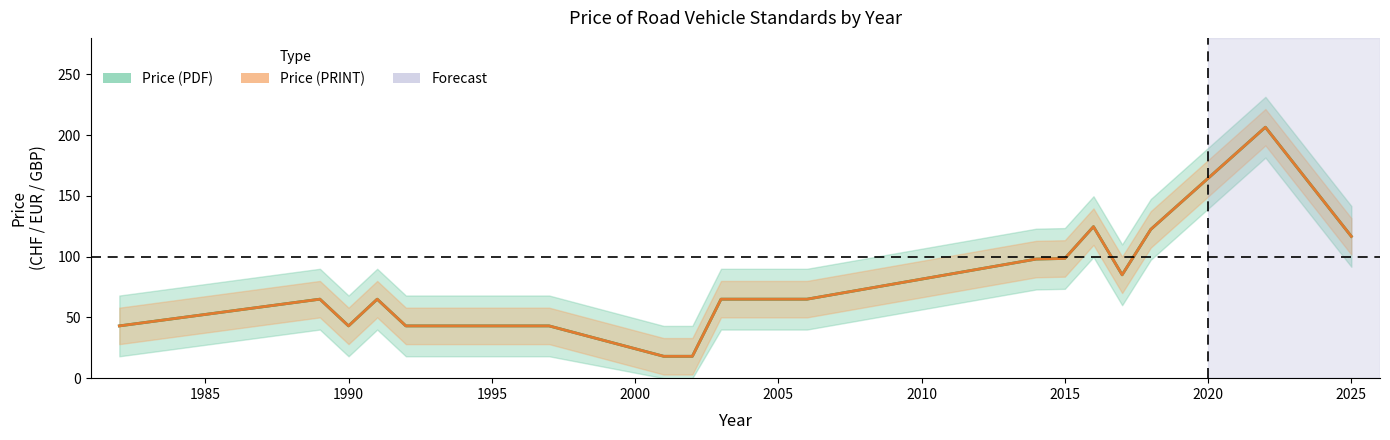

Where does the Price (PDF) series first go above 85?

2014